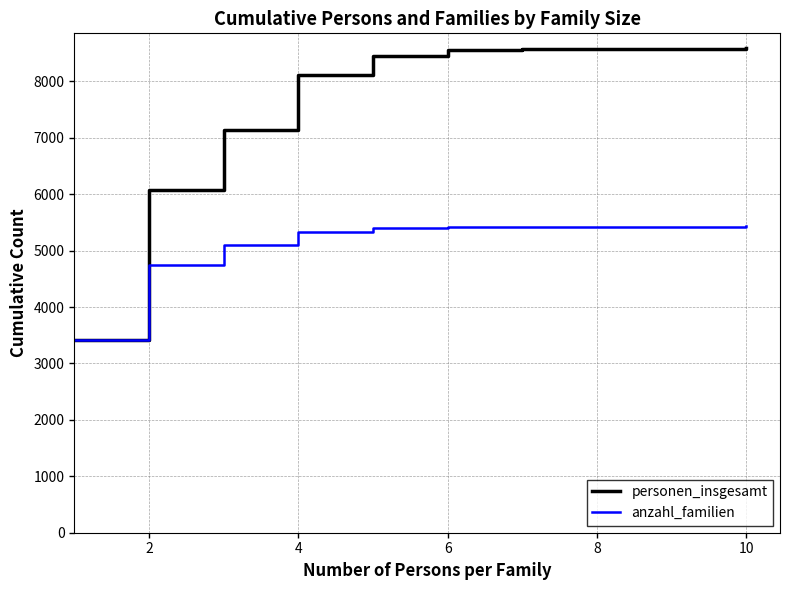

What is the highest value of the anzahl_familien series?

5427